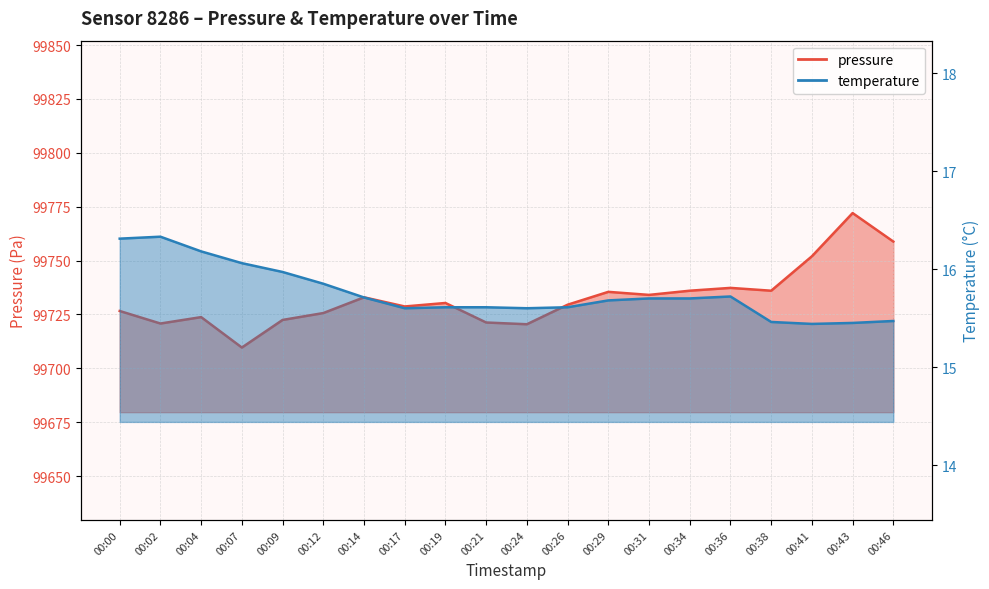

Reading left to right, what are all the values shown in this chart?

pressure: 00:00=99726.6	00:02=99720.8	00:04=99723.8	00:07=99709.6	00:09=99722.4	00:12=99725.6	00:14=99732.9	00:17=99728.7	00:19=99730.3	00:21=99721.2	00:24=99720.4	00:26=99729.5	00:29=99735.5	00:31=99734.1	00:34=99736.0	00:36=99737.3	00:38=99736.0	00:41=99752.0	00:43=99772.0	00:46=99758.8
temperature: 00:00=16.3	00:02=16.3	00:04=16.2	00:07=16.1	00:09=16.0	00:12=15.8	00:14=15.7	00:17=15.6	00:19=15.6	00:21=15.6	00:24=15.6	00:26=15.6	00:29=15.7	00:31=15.7	00:34=15.7	00:36=15.7	00:38=15.5	00:41=15.4	00:43=15.4	00:46=15.5